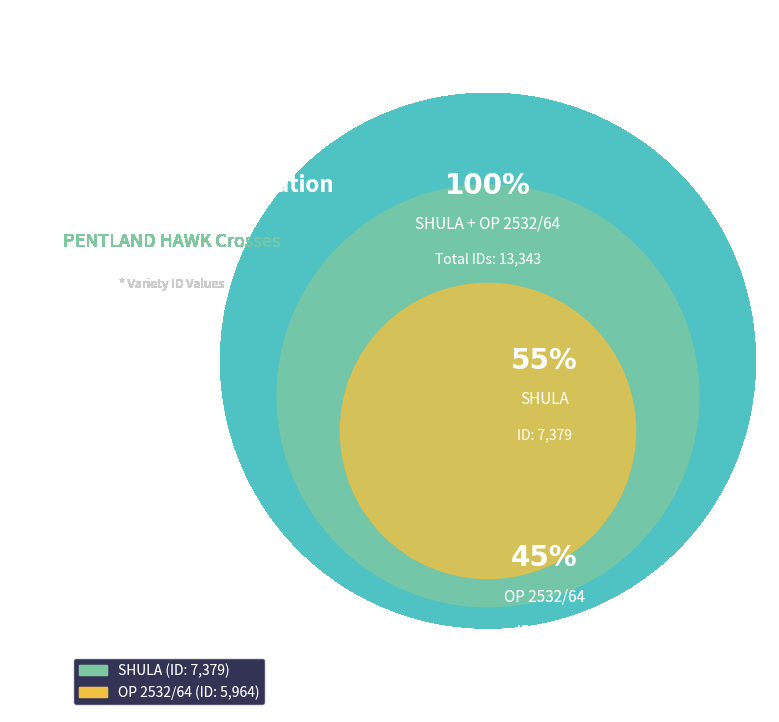

Between SHULA and OP 2532/64, which is larger?

SHULA